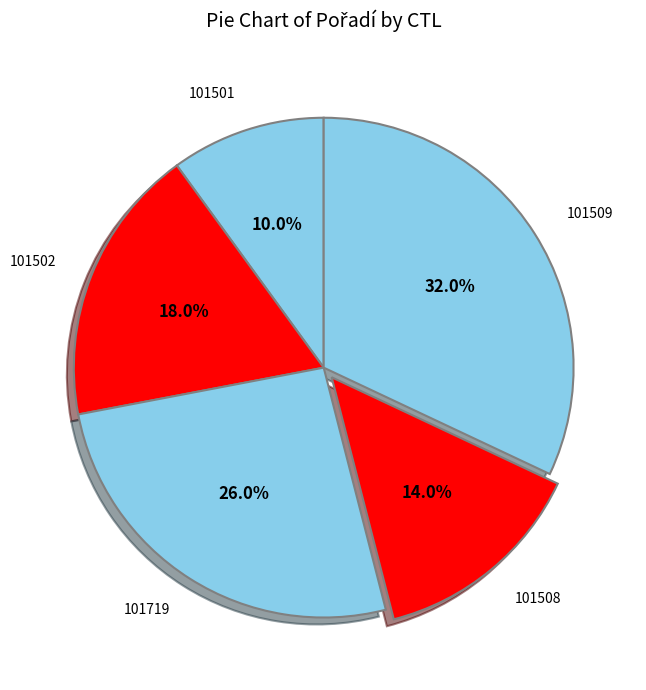

Between 101502 and 101719, which is larger?

101719